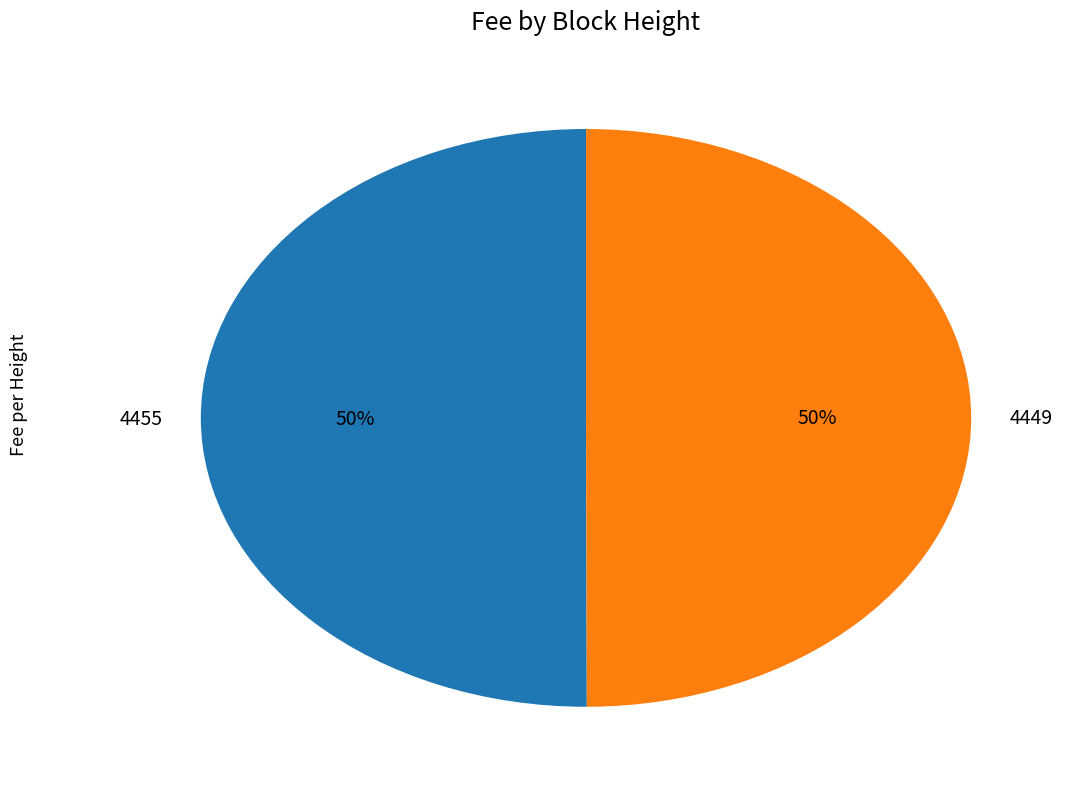

To the nearest percent, what is the combined percentage of 4455 and 4449?

100%